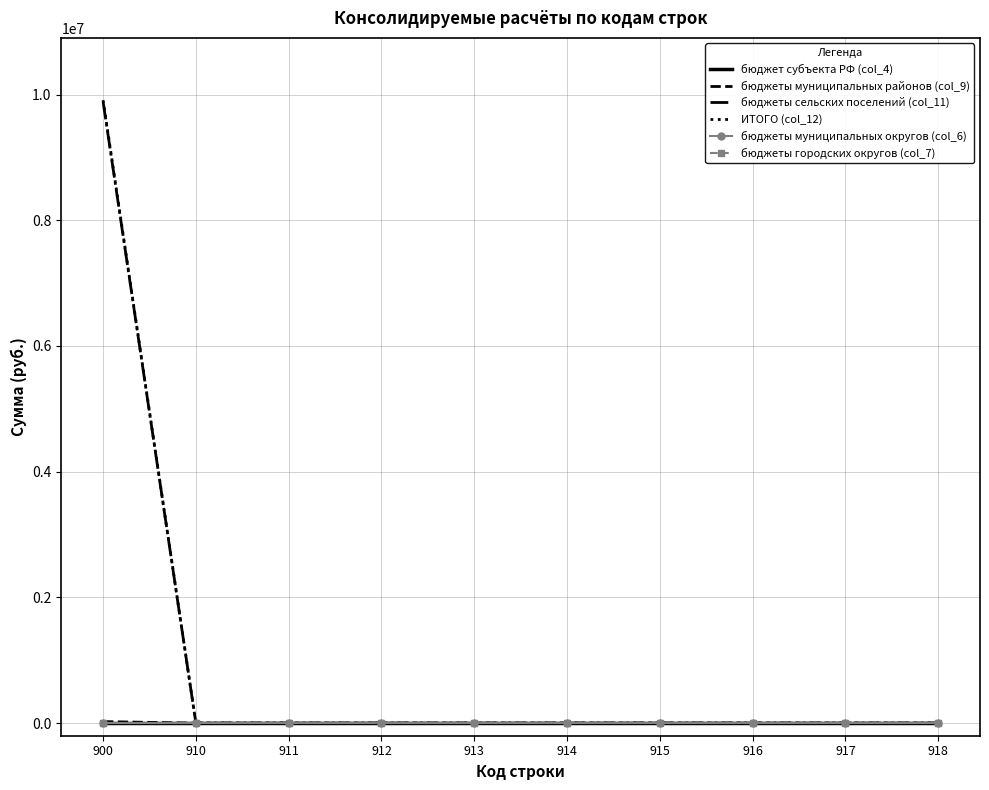

What is the maximum value shown in the chart?

9909824.3